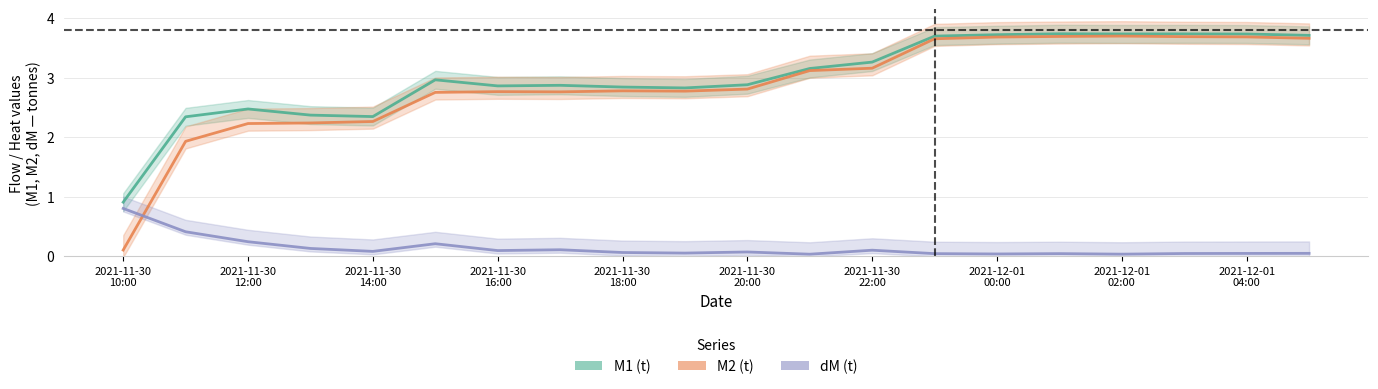

Reading right to left, extract all data points from this chart.

M1 (t): 2021-12-01 05:00=3.7	2021-12-01 04:00=3.7	2021-12-01 03:00=3.7	2021-12-01 02:00=3.7	2021-12-01 01:00=3.7	2021-12-01 00:00=3.7	2021-11-30 23:00=3.7	2021-11-30 22:00=3.3	2021-11-30 21:00=3.2	2021-11-30 20:00=2.9	2021-11-30 19:00=2.8	2021-11-30 18:00=2.8	2021-11-30 17:00=2.9	2021-11-30 16:00=2.9	2021-11-30 15:00=3.0	2021-11-30 14:00=2.3	2021-11-30 13:00=2.4	2021-11-30 12:00=2.5	2021-11-30 11:00=2.3	2021-11-30 10:00=0.9
M2 (t): 2021-12-01 05:00=3.7	2021-12-01 04:00=3.7	2021-12-01 03:00=3.7	2021-12-01 02:00=3.7	2021-12-01 01:00=3.7	2021-12-01 00:00=3.7	2021-11-30 23:00=3.7	2021-11-30 22:00=3.2	2021-11-30 21:00=3.1	2021-11-30 20:00=2.8	2021-11-30 19:00=2.8	2021-11-30 18:00=2.8	2021-11-30 17:00=2.8	2021-11-30 16:00=2.8	2021-11-30 15:00=2.8	2021-11-30 14:00=2.3	2021-11-30 13:00=2.2	2021-11-30 12:00=2.2	2021-11-30 11:00=1.9	2021-11-30 10:00=0.1
dM (t): 2021-12-01 05:00=0.0	2021-12-01 04:00=0.0	2021-12-01 03:00=0.0	2021-12-01 02:00=0.0	2021-12-01 01:00=0.0	2021-12-01 00:00=0.0	2021-11-30 23:00=0.0	2021-11-30 22:00=0.1	2021-11-30 21:00=0.0	2021-11-30 20:00=0.1	2021-11-30 19:00=0.1	2021-11-30 18:00=0.1	2021-11-30 17:00=0.1	2021-11-30 16:00=0.1	2021-11-30 15:00=0.2	2021-11-30 14:00=0.1	2021-11-30 13:00=0.1	2021-11-30 12:00=0.2	2021-11-30 11:00=0.4	2021-11-30 10:00=0.8